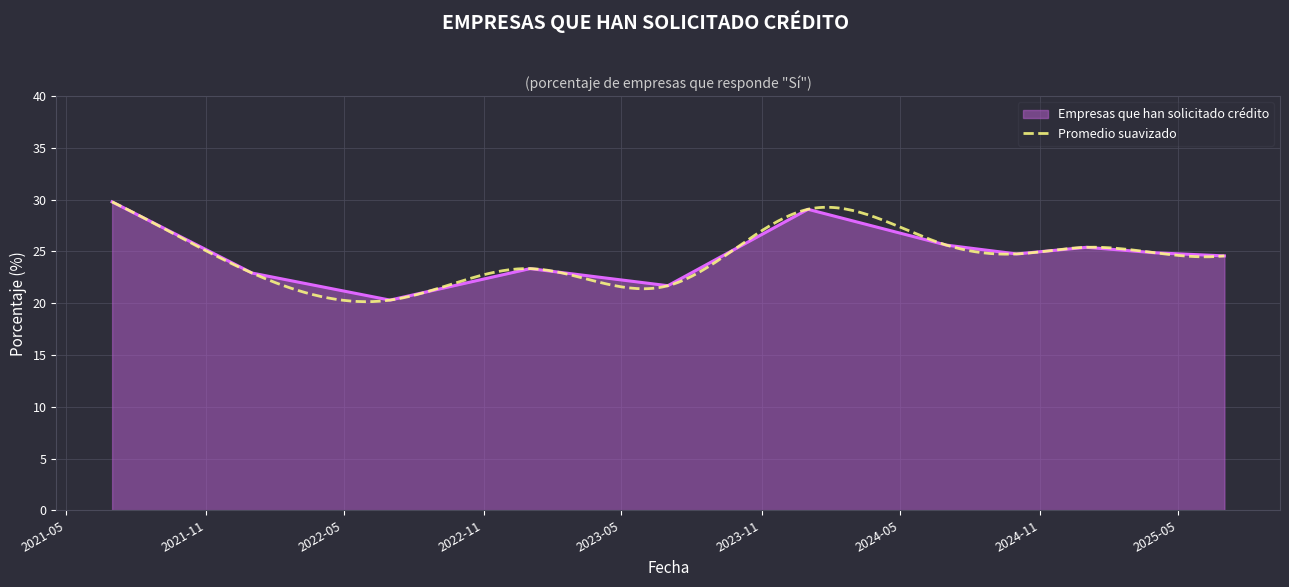

How many points are higher than both their immediate neighbors (excluding endpoints)?

3